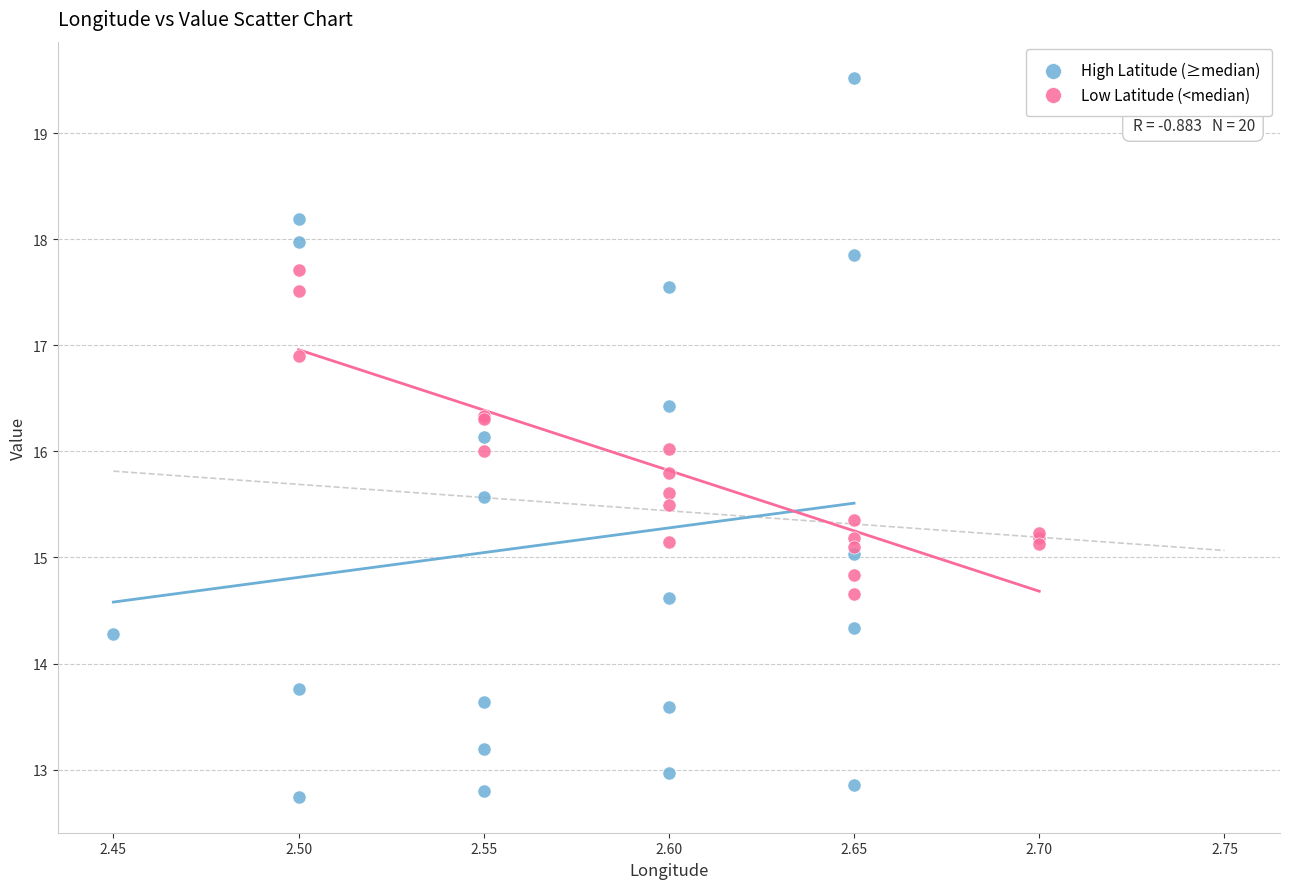

Which series contains the lowest Y value?

High Latitude (≥median)